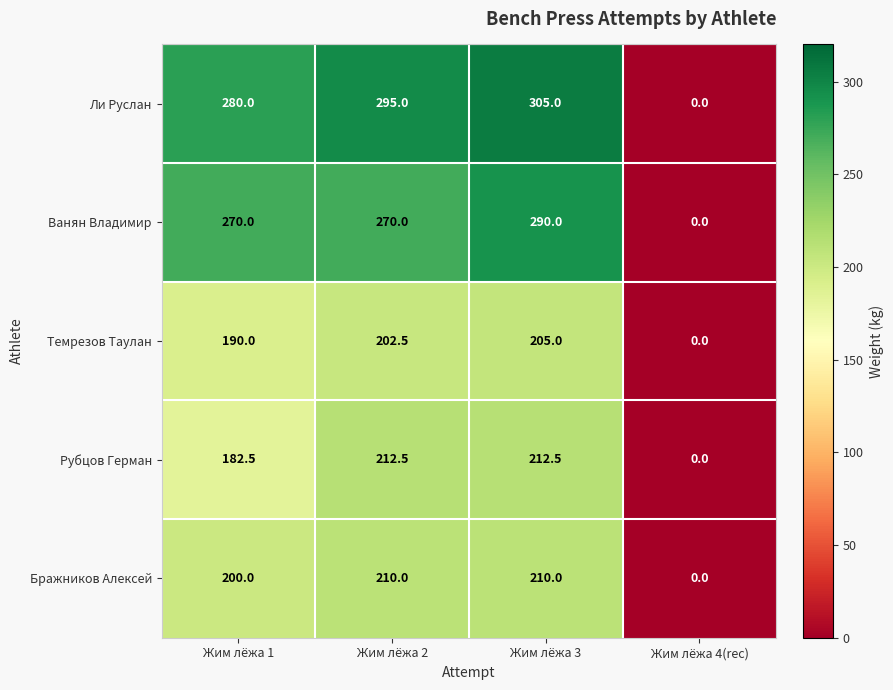

At how many categories does at least one series exceed 292?

2